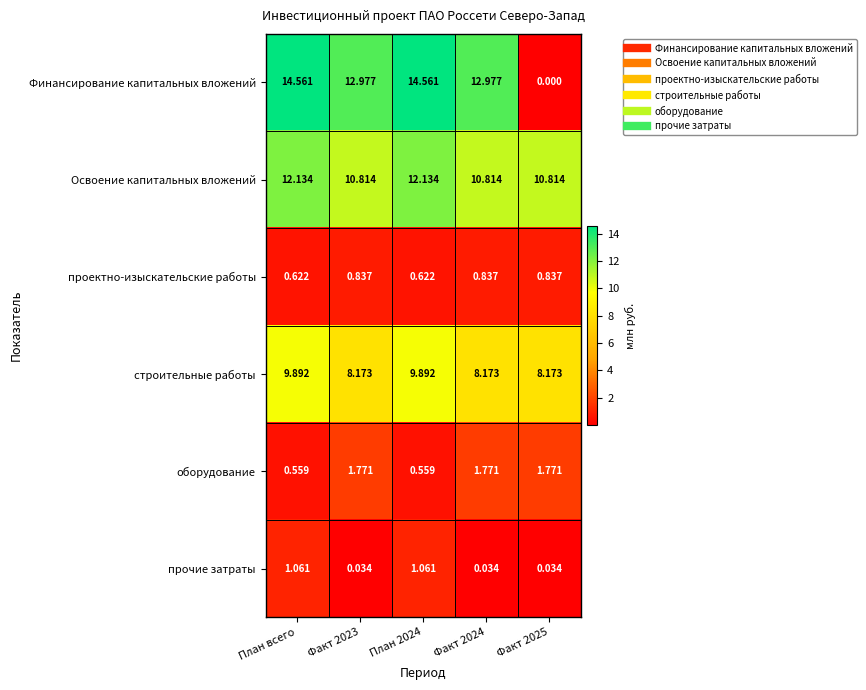

Is the value of Финансирование капитальных вложений at Факт 2024 greater than the value of Освоение капитальных вложений at Факт 2024?

Yes